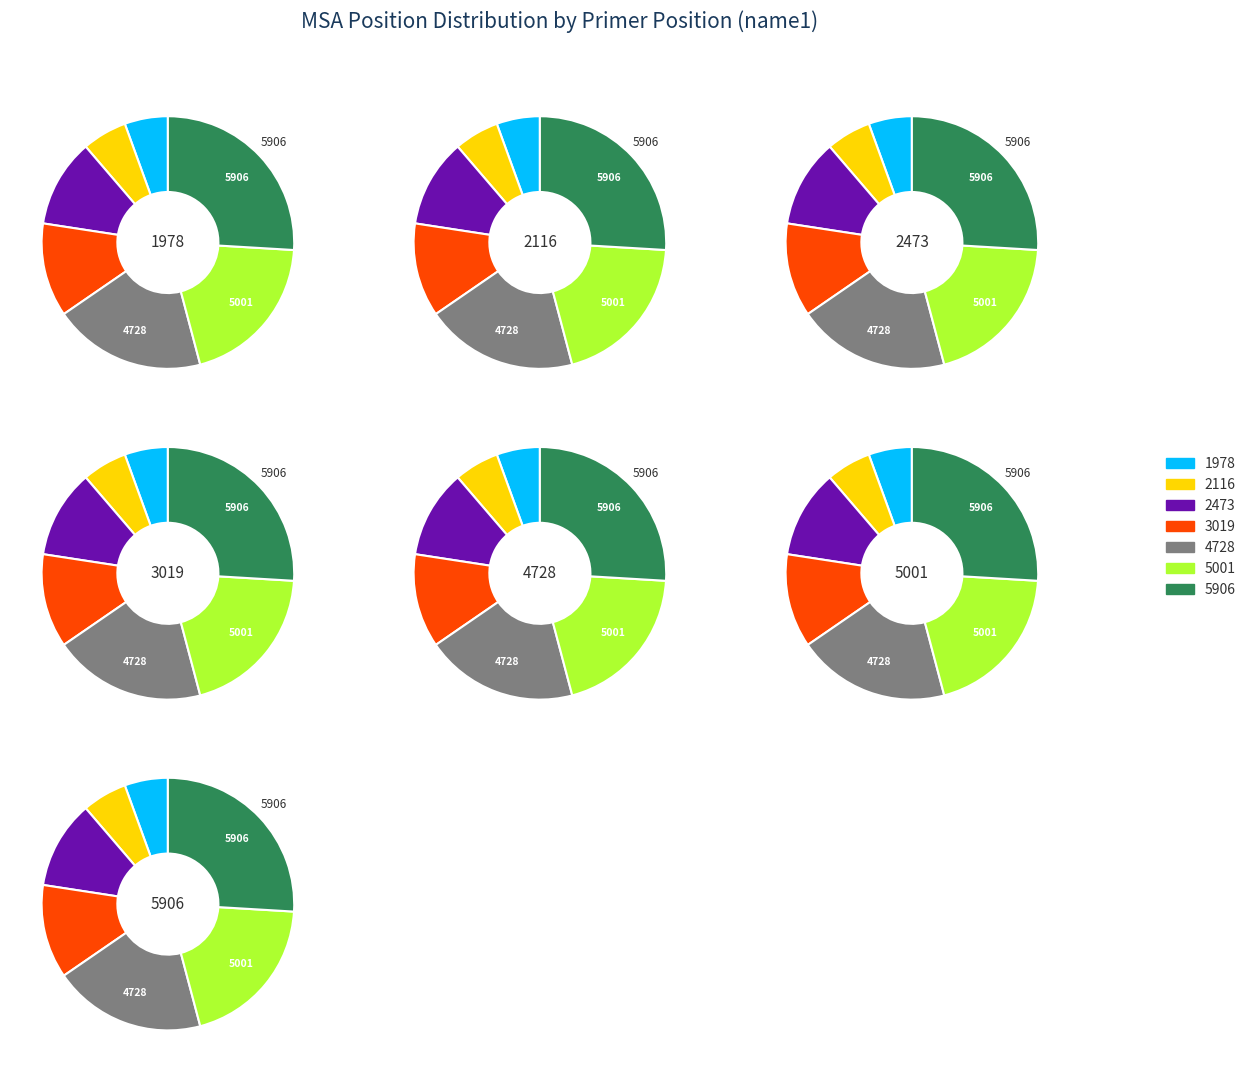

To the nearest percent, what is the combined percentage of 3019 and 1978?

18%